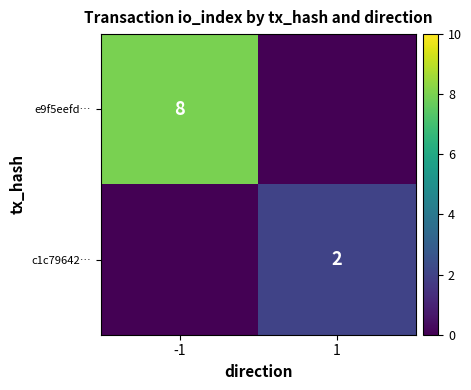

The e9f5eefd… series shows 8 at -1. True or false?

True